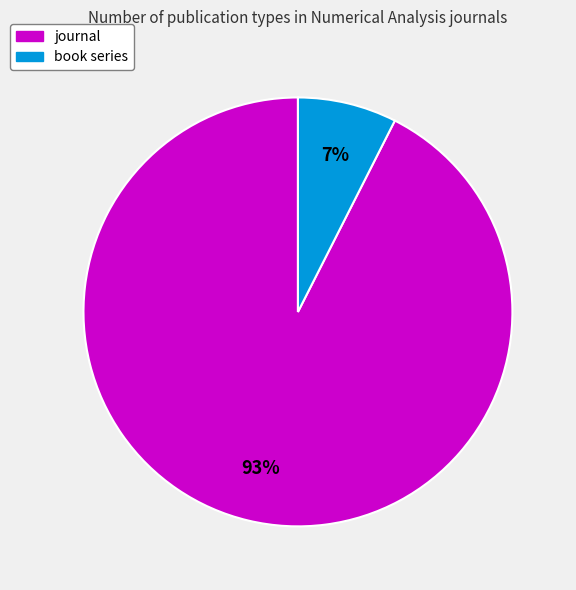

Combined, do book series and journal account for over 50%?

Yes